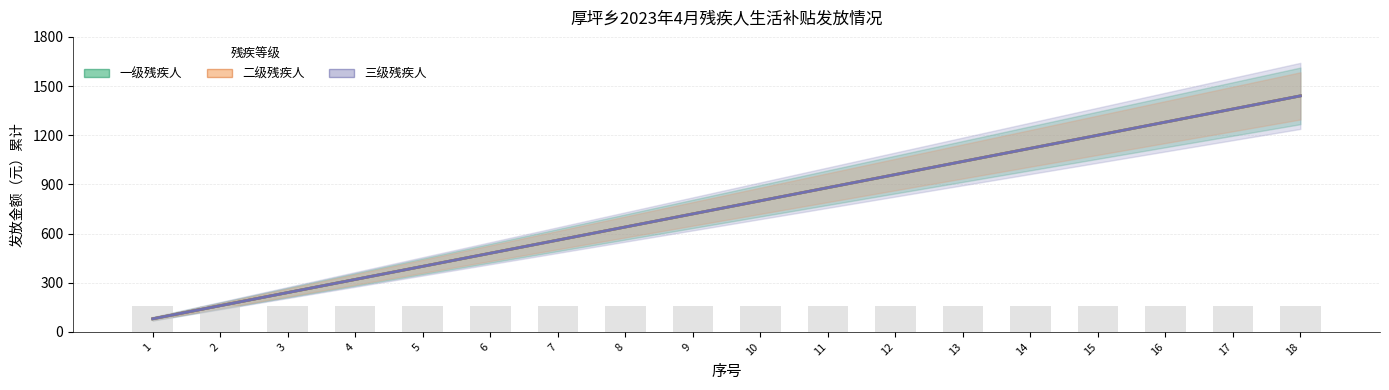

Which series has the widest spread of values?

一级残疾人